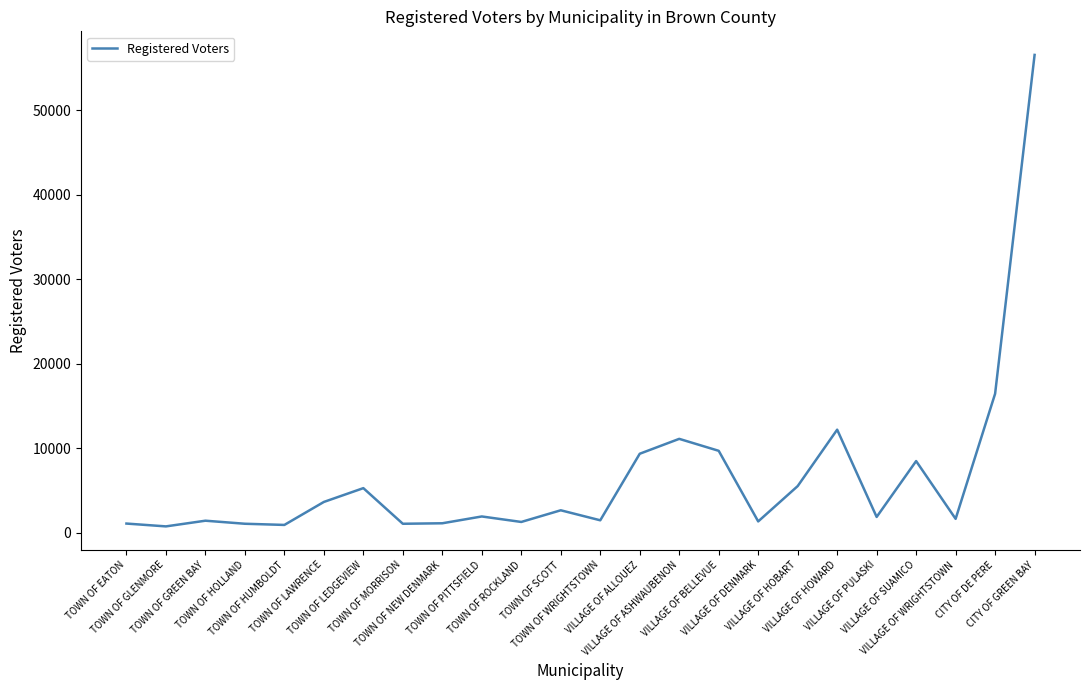

At which label does the data first exceed 1913?

TOWN OF LAWRENCE